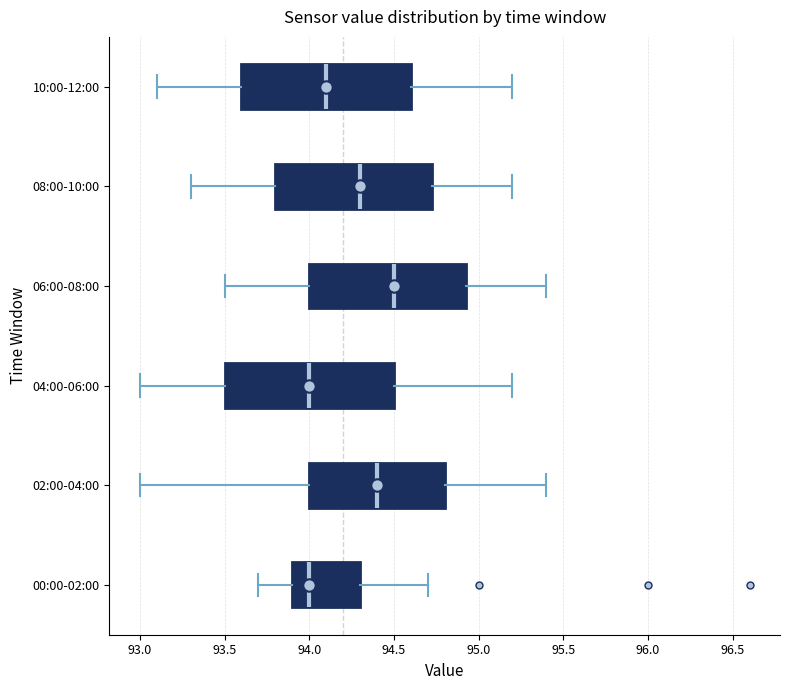

Reading bottom to top, transcribe this box plot: for each box, give where its median line is, the range the box spans, and where its two whiskers end, as read against the x-axis. The values are not printed on the chart, so give them approximately, as read against the axis.

00:00-02:00: median 94.00, box 93.90 to 94.30, whiskers 93.70 to 94.70
02:00-04:00: median 94.40, box 94.00 to 94.80, whiskers 93.00 to 95.40
04:00-06:00: median 94.00, box 93.50 to 94.50, whiskers 93.00 to 95.20
06:00-08:00: median 94.50, box 94.00 to 94.95, whiskers 93.50 to 95.40
08:00-10:00: median 94.30, box 93.80 to 94.75, whiskers 93.30 to 95.20
10:00-12:00: median 94.10, box 93.60 to 94.60, whiskers 93.10 to 95.20